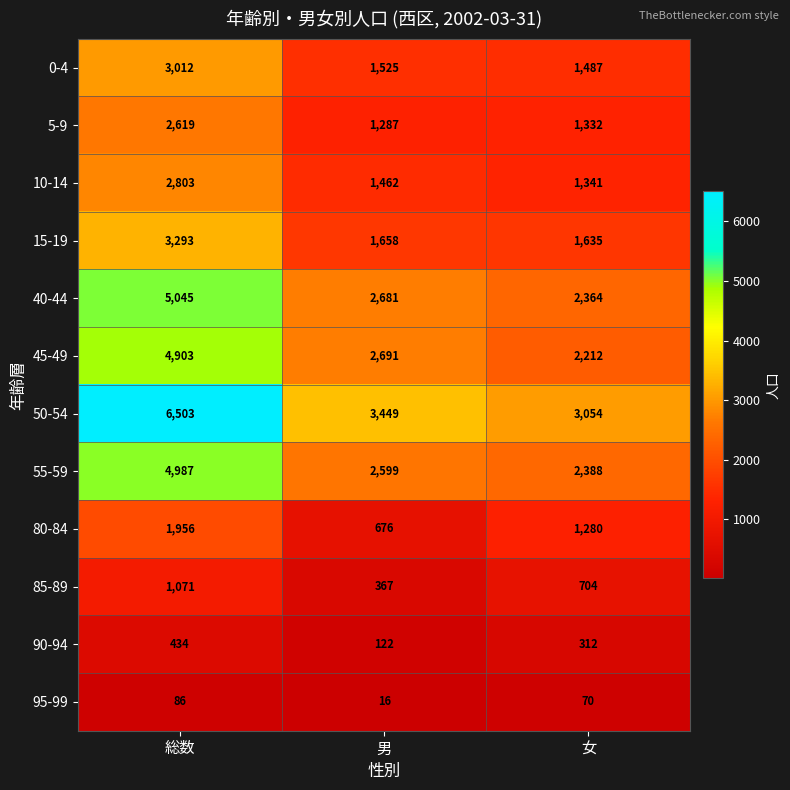

At which label is 50-54 closest to 4778?

男